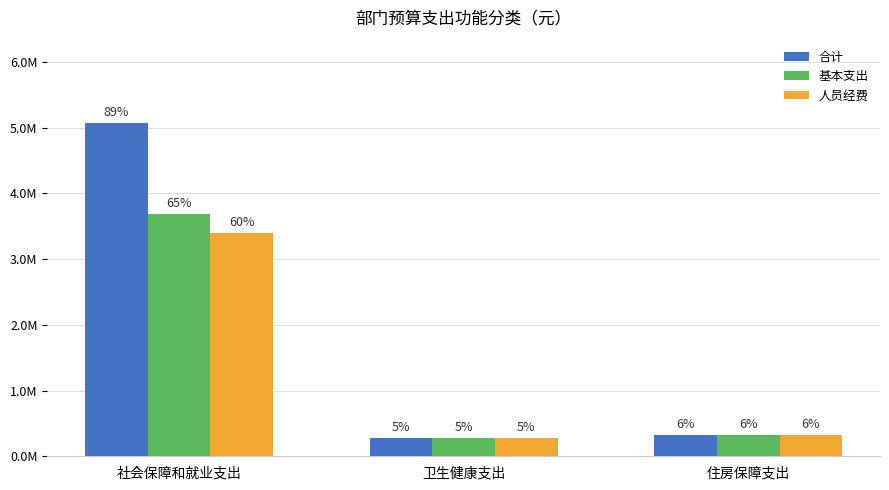

Reading left to right, what are all the values shown in this chart?

合计: 5069007.2	280471.8	328389.2
基本支出: 3684007.2	280471.8	328389.2
人员经费: 3391843.5	280471.8	328389.2